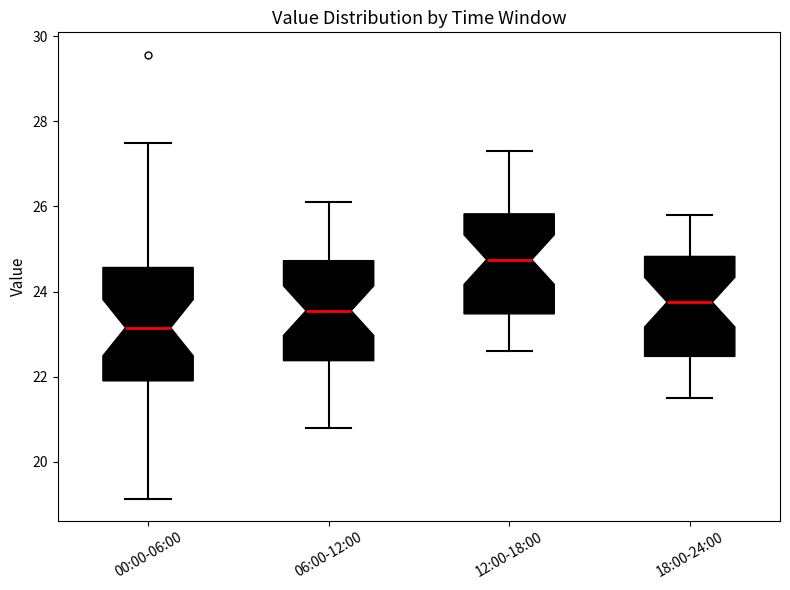

Where does the lower whisker of the box for 18:00-24:00 end on the y-axis? The values are not printed on the chart, so give them approximately, as read against the axis.

21.6